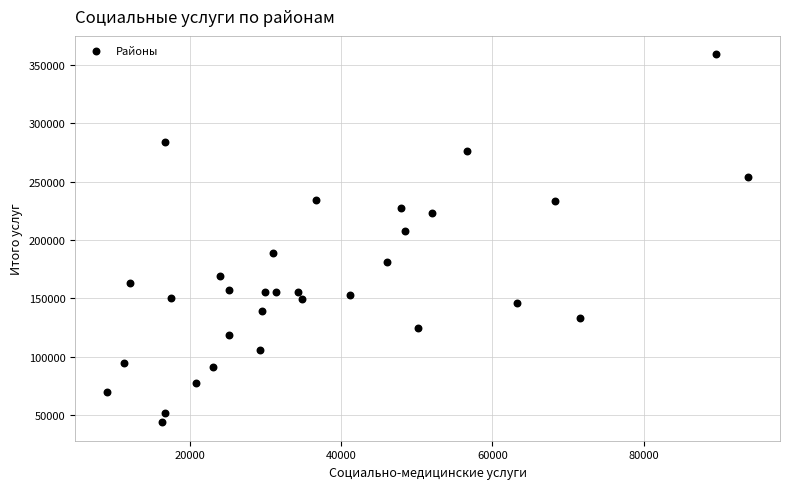

What is the range of X values (max minus min)?

84752